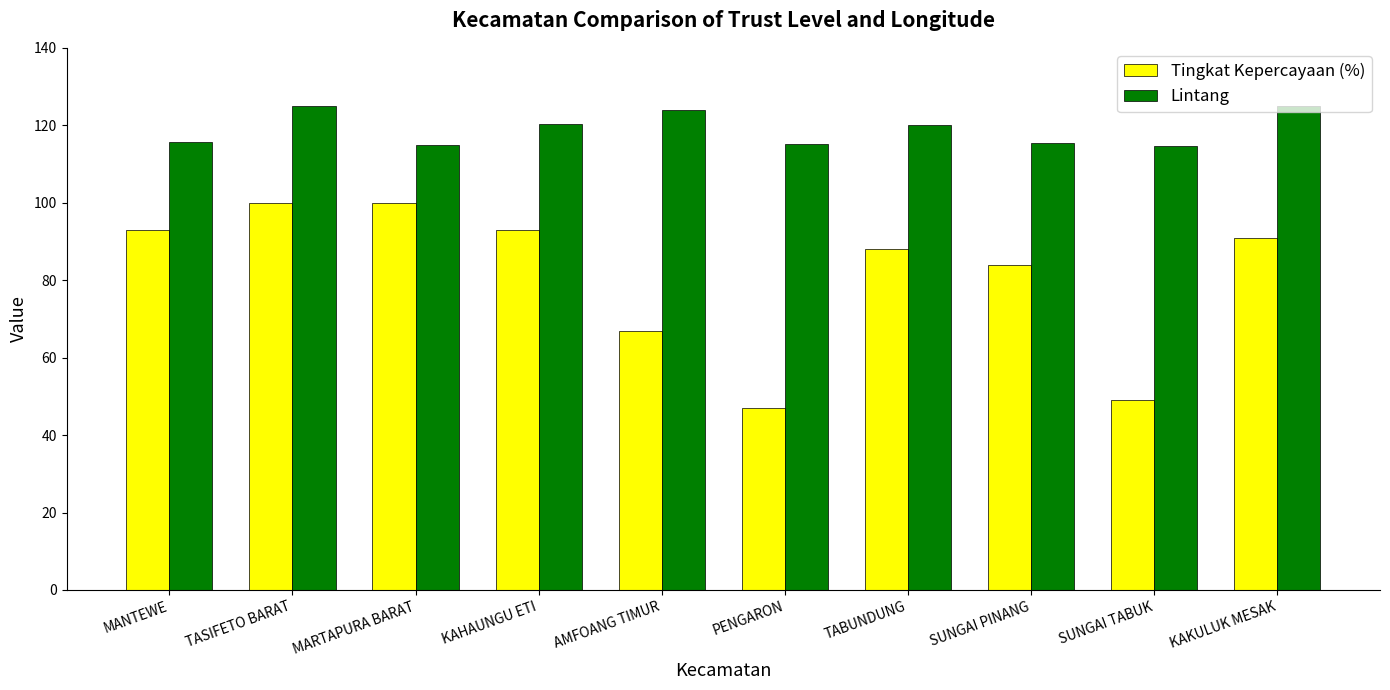

Which series has the largest range (max minus min)?

Tingkat Kepercayaan (%)